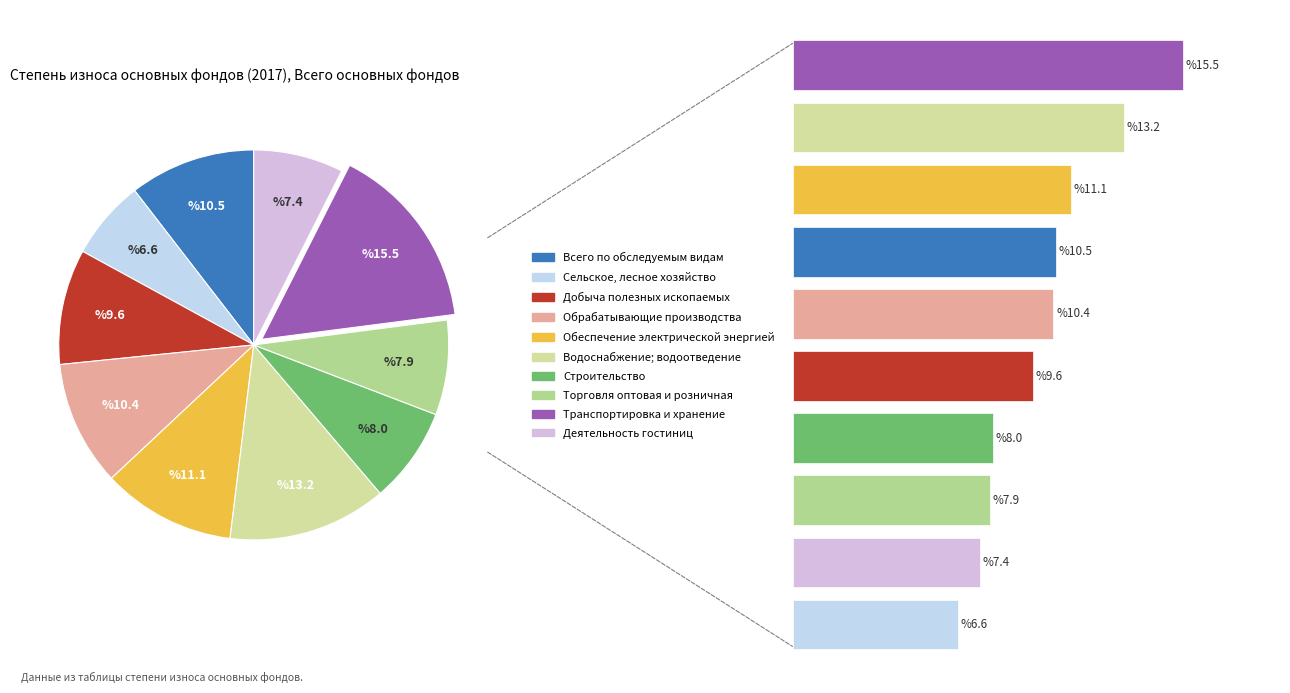

What portion of the pie excludes Транспортировка и хранение?

84.5%